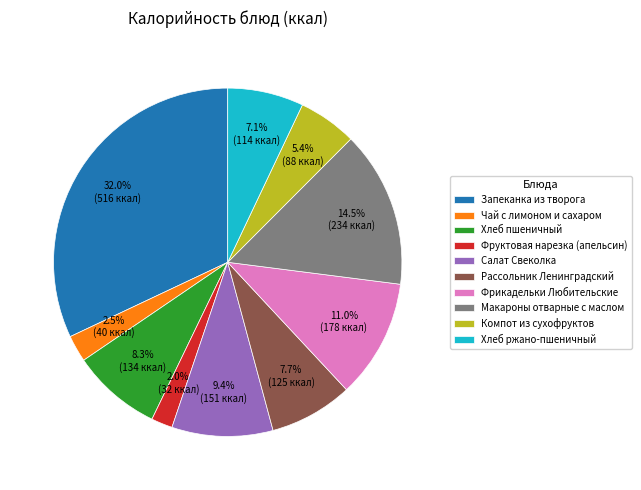

Do Салат Свеколка and Хлеб ржано-пшеничный together represent more than half of the pie?

No